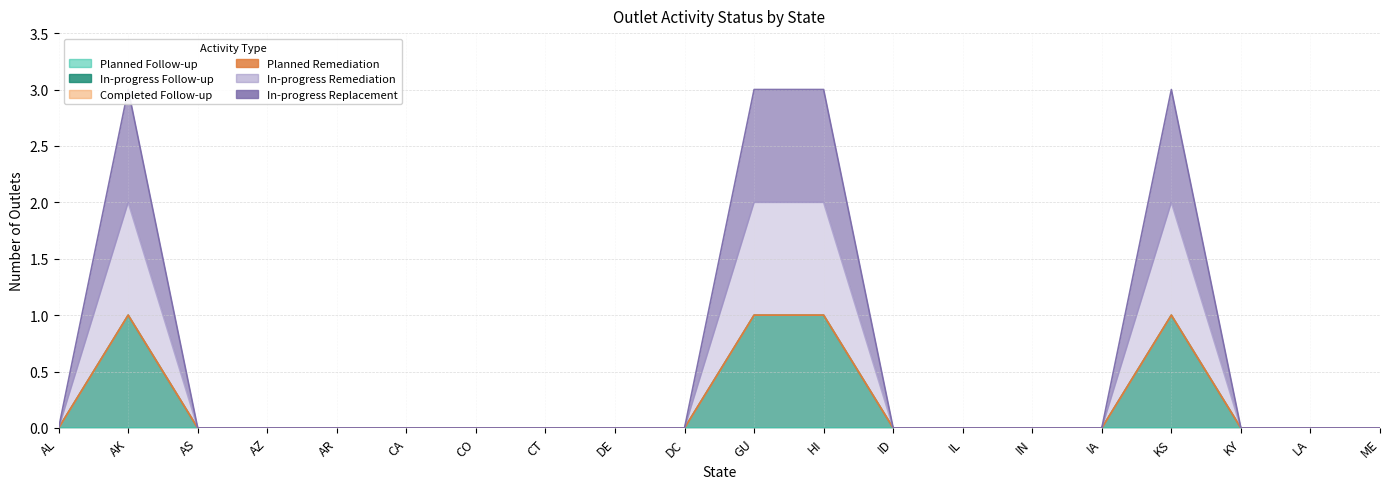

Reading left to right, what are all the values shown in this chart?

In-progress Follow-up: 0	1	0	0	0	0	0	0	0	0	1	1	0	0	0	0	1	0	0	0
In-progress Remediation: 0	1	0	0	0	0	0	0	0	0	1	1	0	0	0	0	1	0	0	0
In-progress Replacement: 0	1	0	0	0	0	0	0	0	0	1	1	0	0	0	0	1	0	0	0